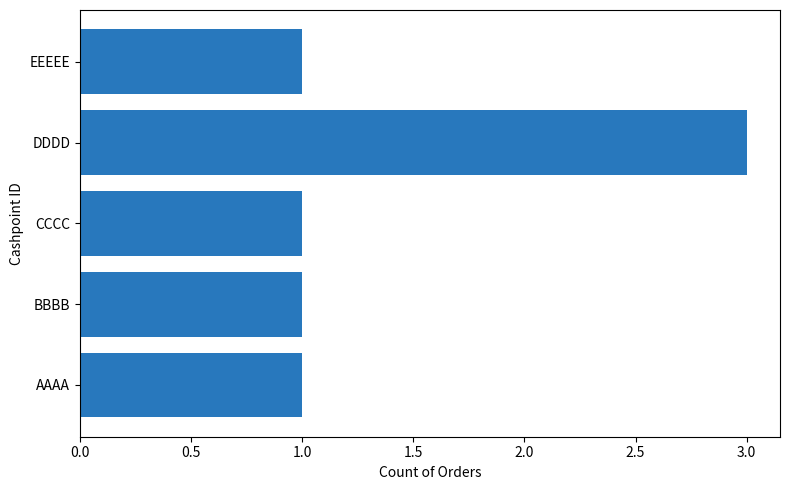

What is the change in value from BBBB to DDDD?

+2